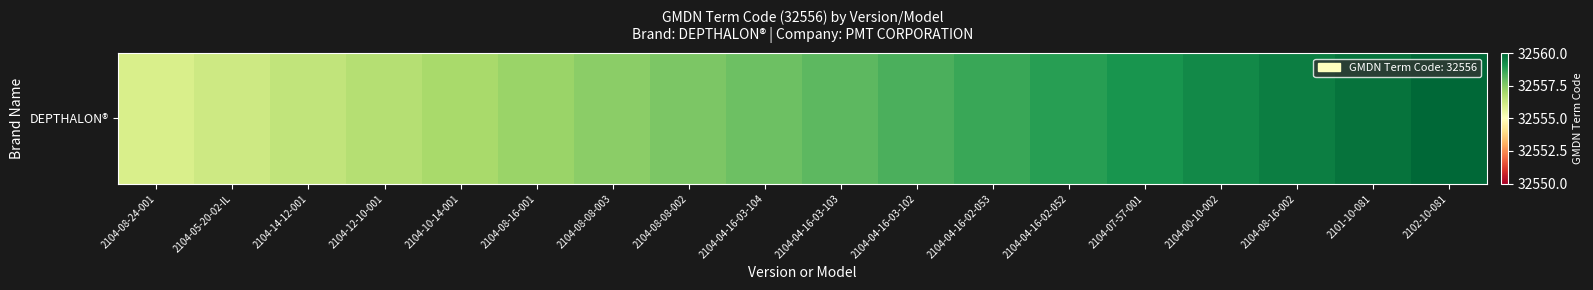

True or false: the data shows 16816.3 at 2104-07-57-001.

False